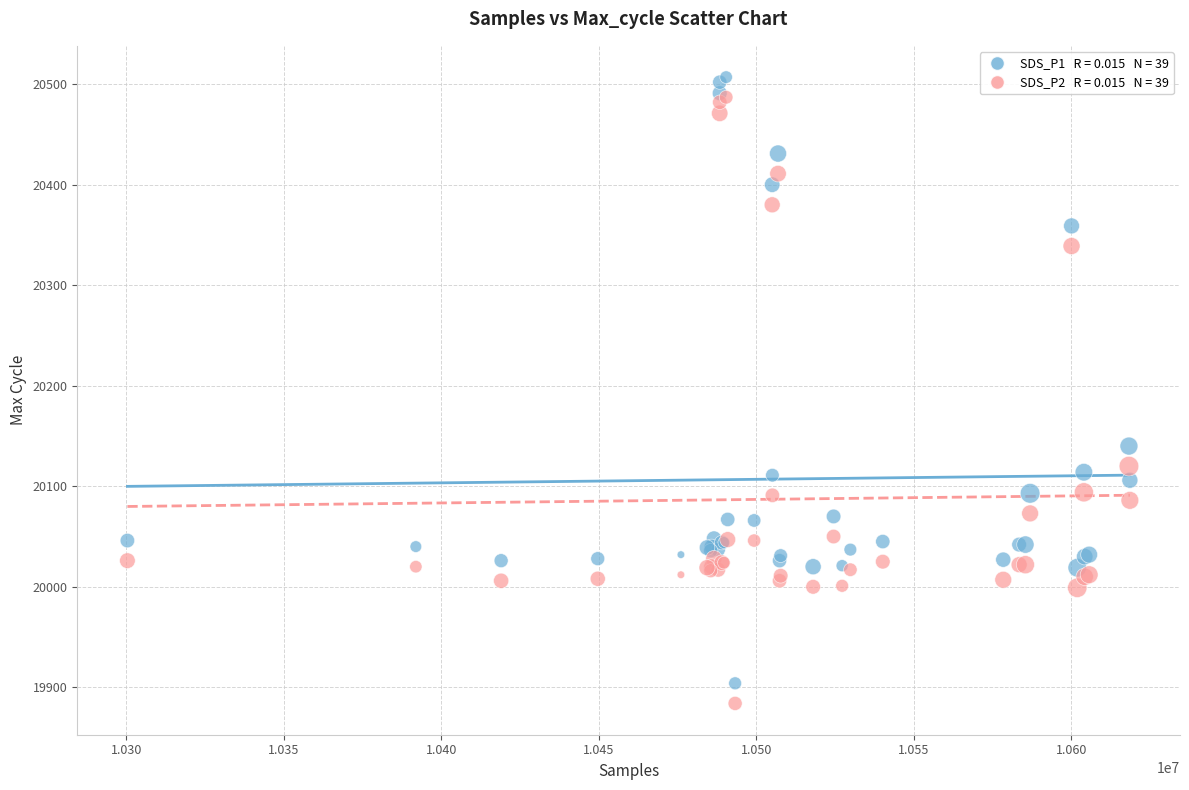

Across all series, what Y value is closest to 20195?

20140